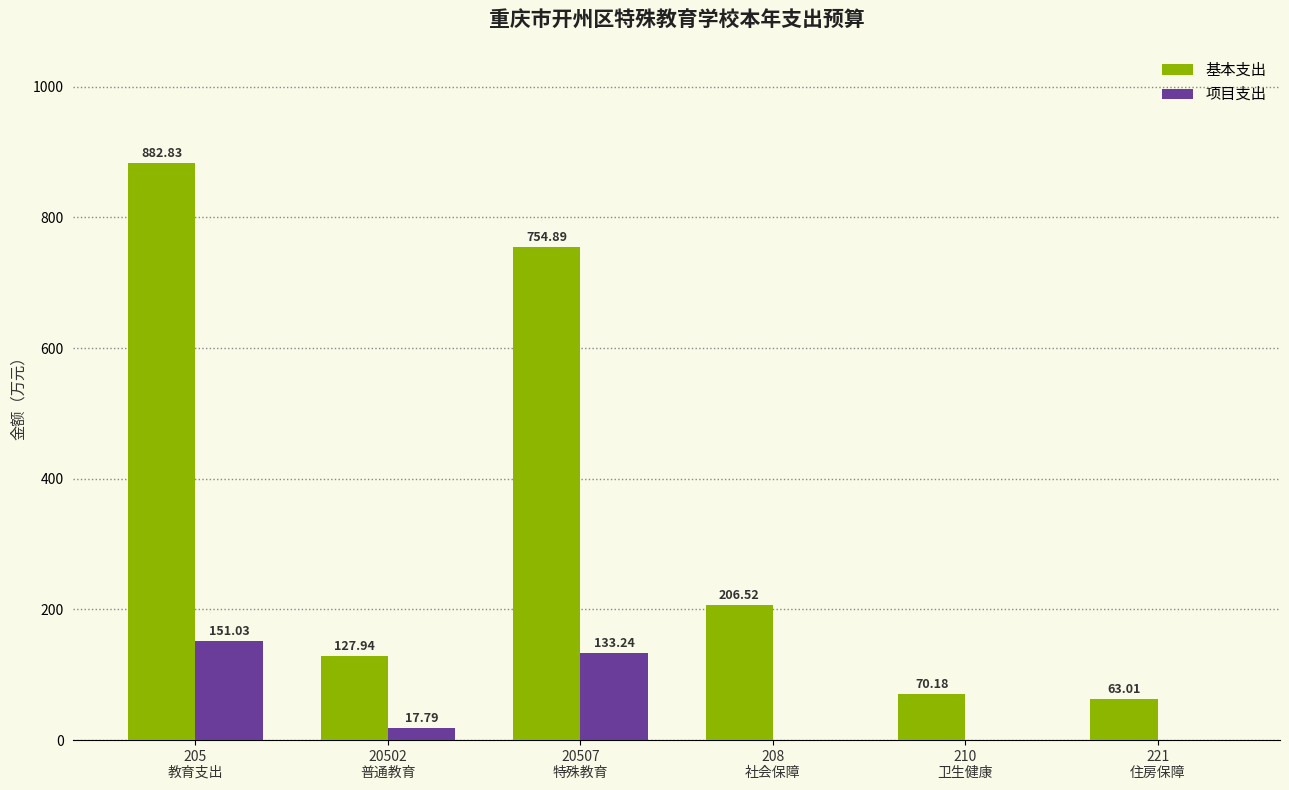

What is the sum of all 项目支出 values?

302.1